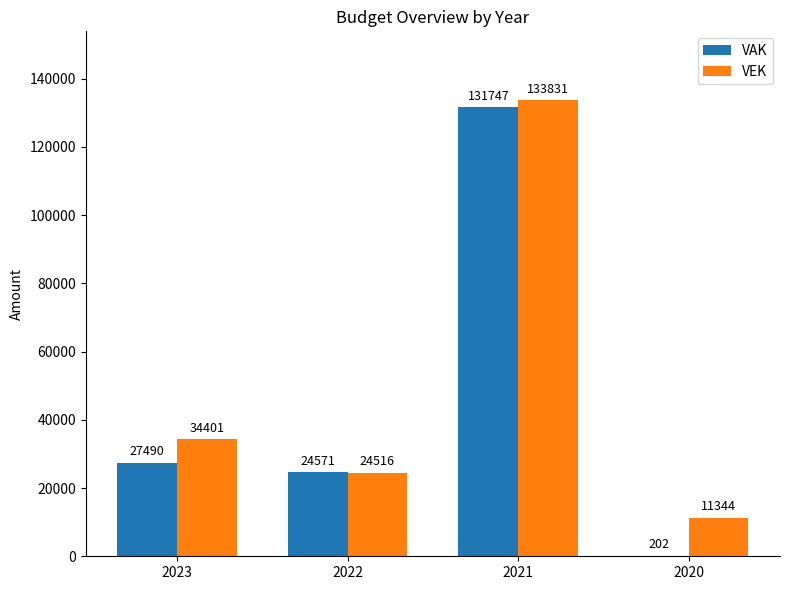

What is the sum of the VAK values at 2021 and 2023?

159237